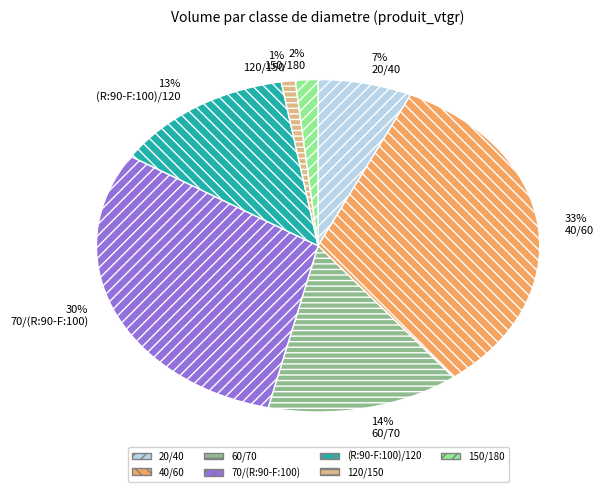

Is there any slice that represents more than half of the pie?

No